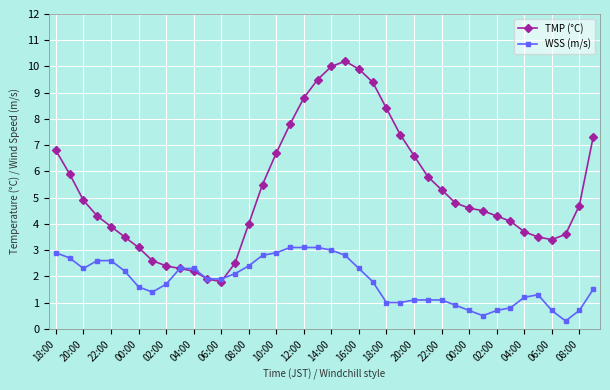

Which series has the largest total across all categories?

TMP (°C)